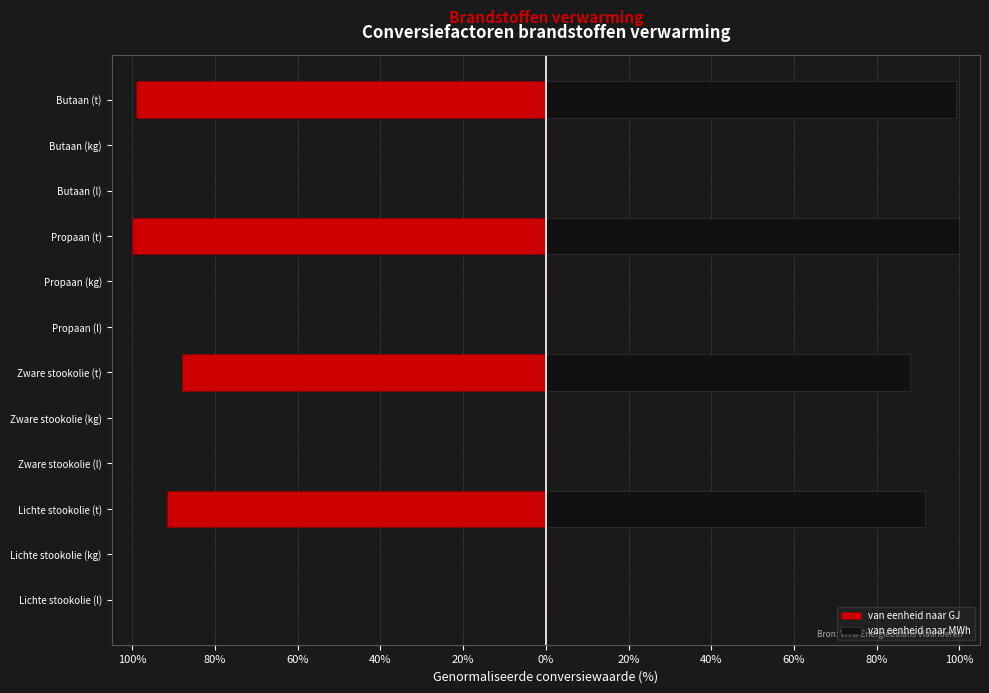

Between Lichte stookolie (kg) and Lichte stookolie (t), which series saw the biggest shift?

van eenheid naar MWh